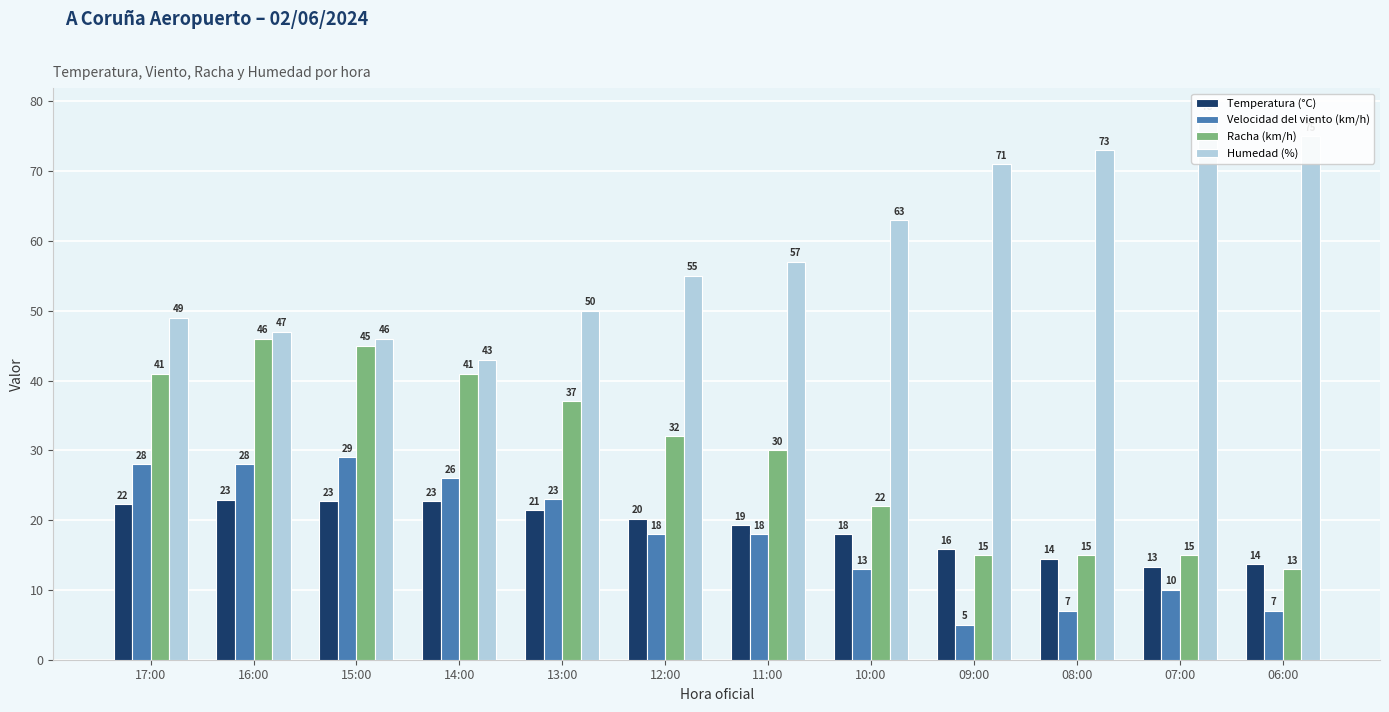

What is the lowest value of the Velocidad del viento (km/h) series?

5.0